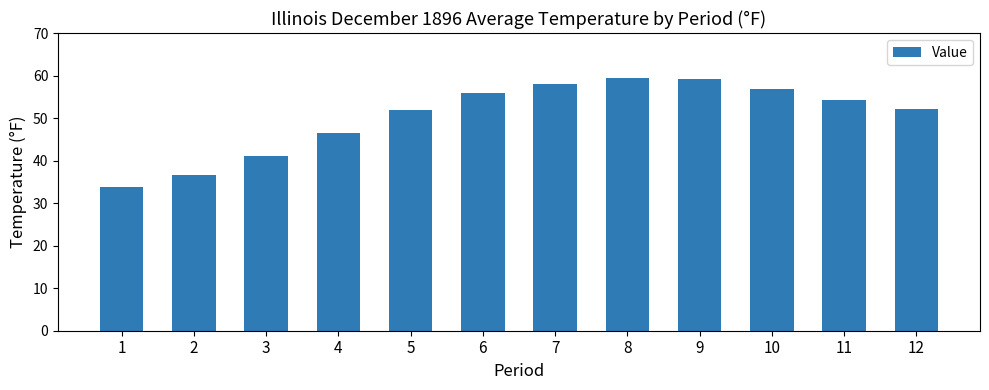

What is the average value?

50.5